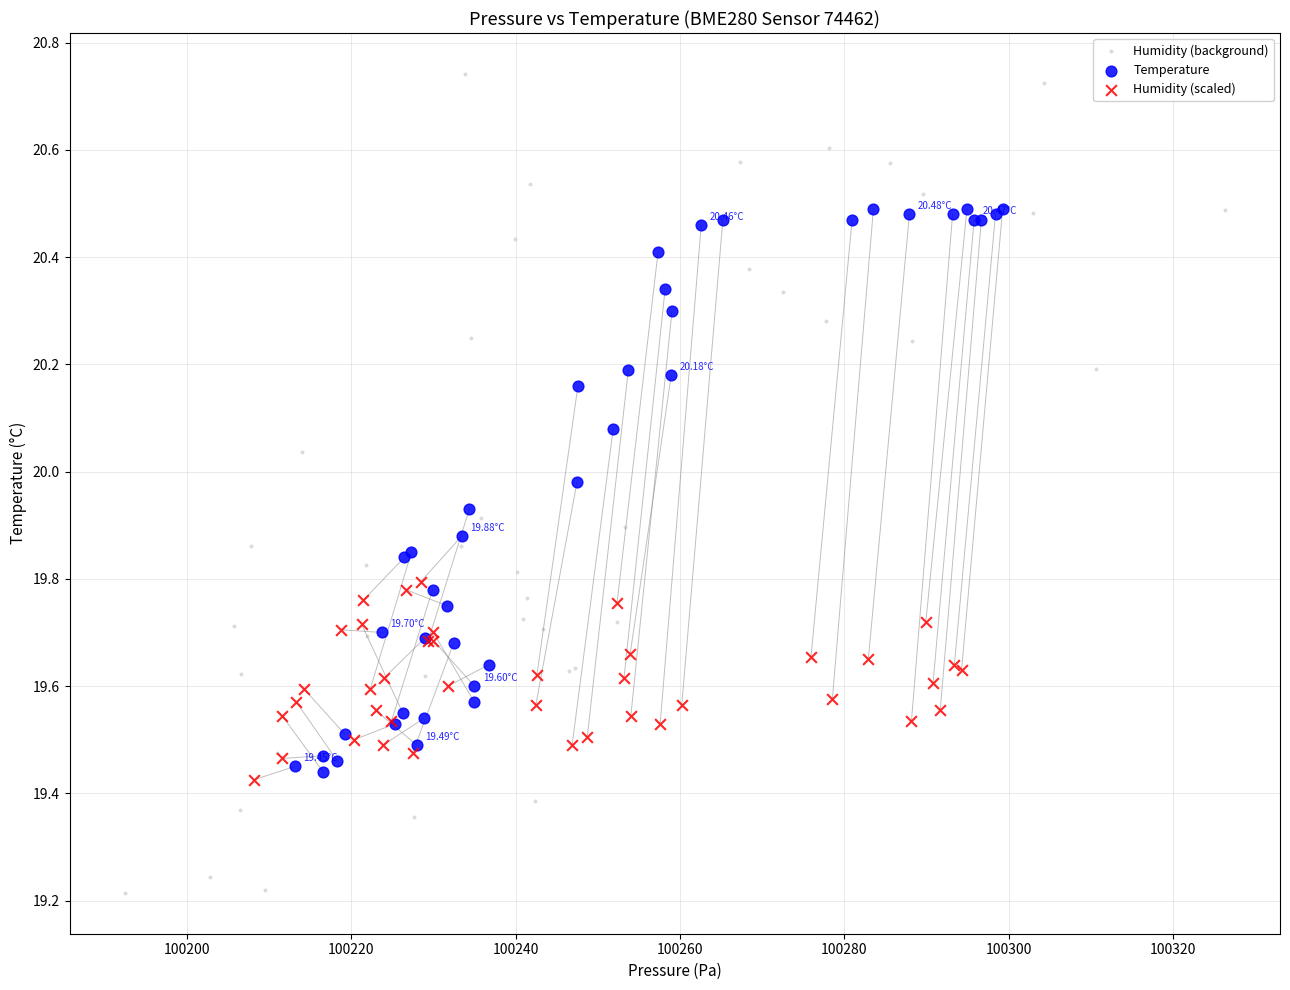

Which series reaches the maximum Y coordinate?

Humidity (background)